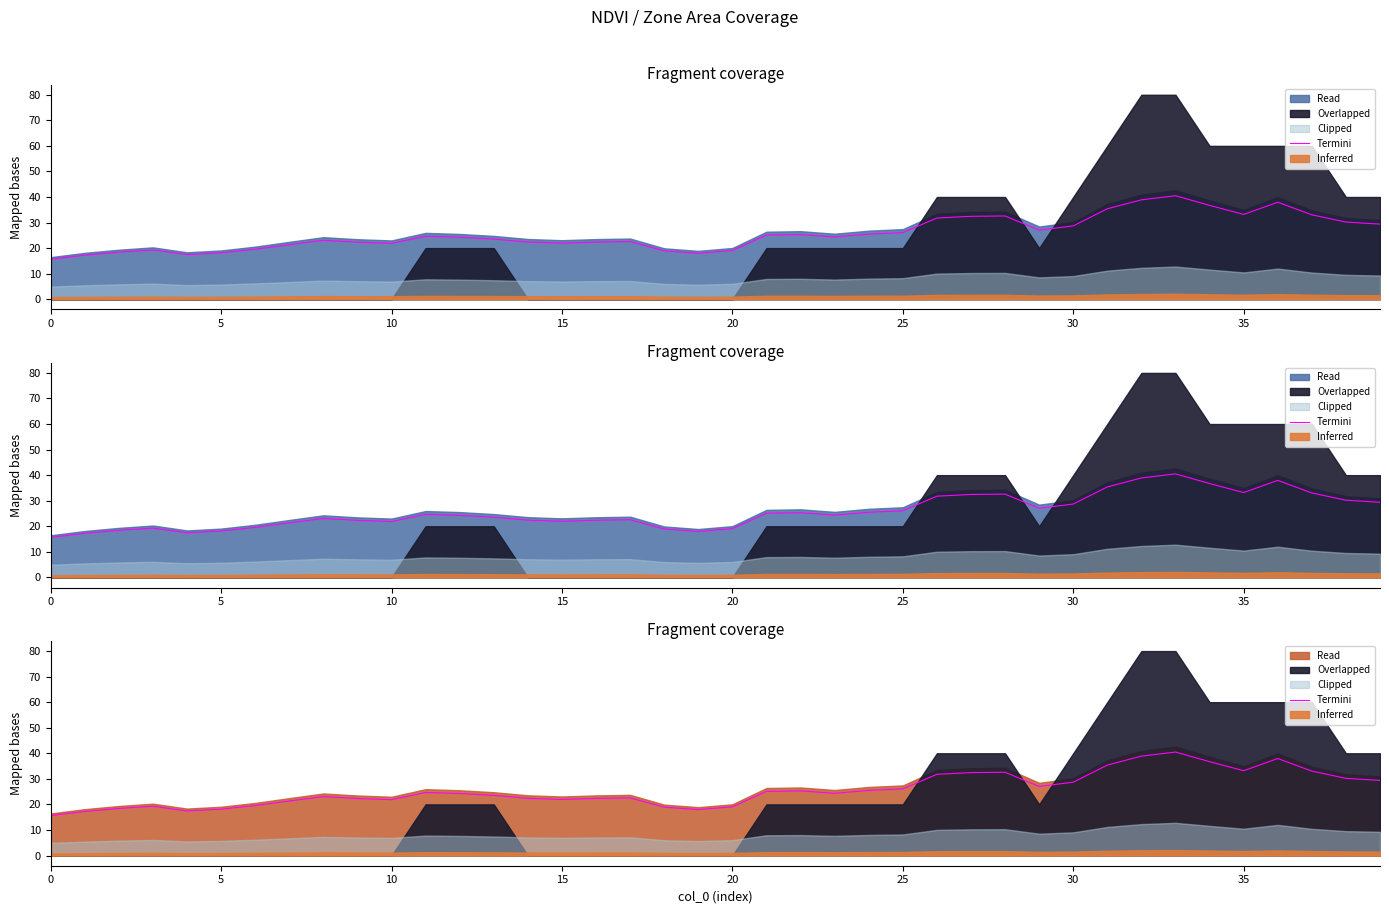

Approximately how many times larger is the value at 27 compared to 25?

1.8